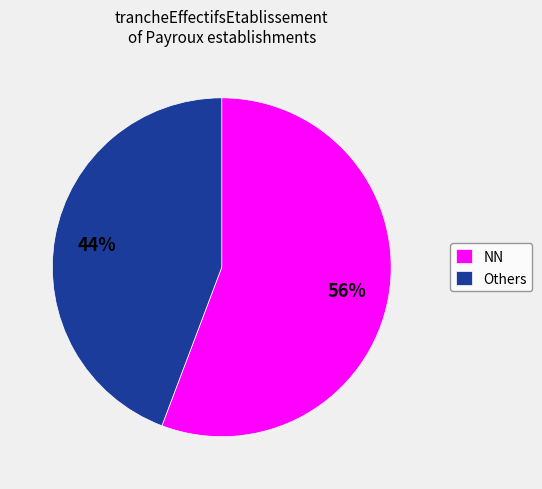

Do Others and NN together represent more than half of the pie?

Yes